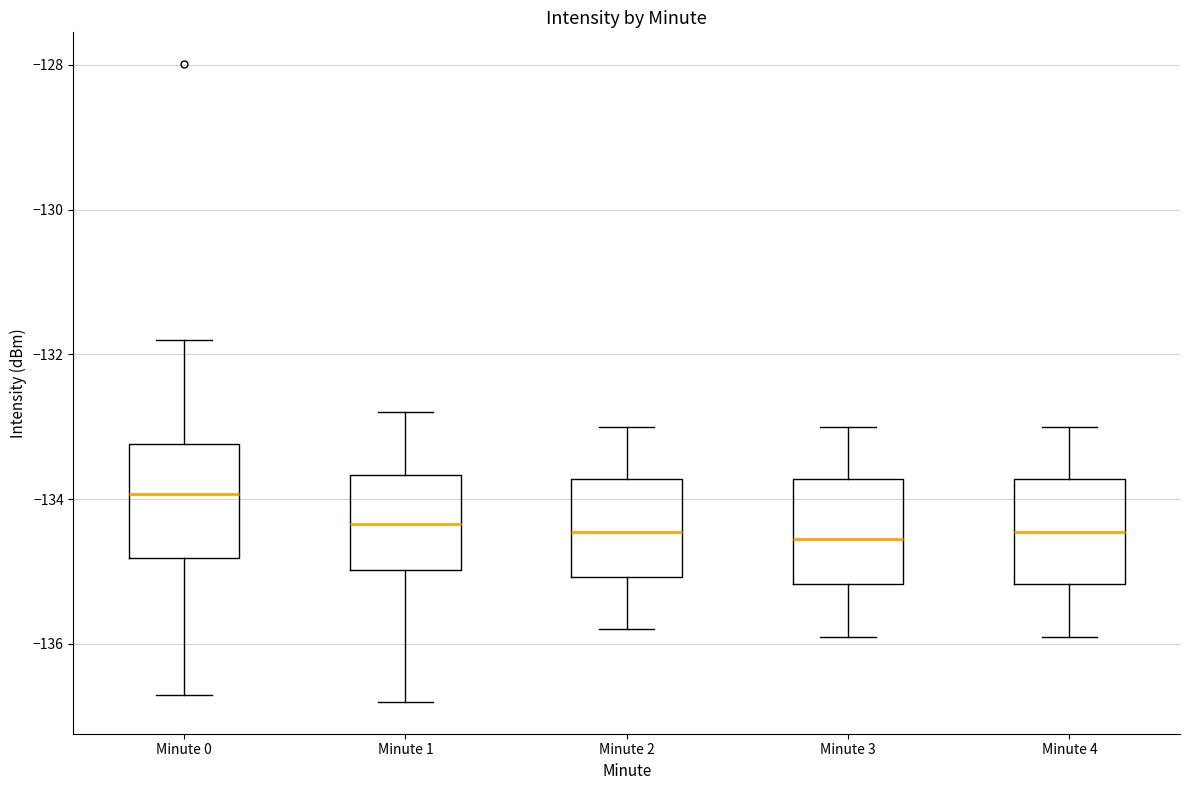

Reading left to right, read every box against the y-axis: the position of its median line, the range the box covers, and the ends of its whiskers. The values are not printed on the chart, so give them approximately, as read against the axis.

Minute 0: median -134.0, box -134.8 to -133.2, whiskers -136.8 to -131.8
Minute 1: median -134.4, box -135.0 to -133.6, whiskers -136.8 to -132.8
Minute 2: median -134.4, box -135.0 to -133.8, whiskers -135.8 to -133.0
Minute 3: median -134.6, box -135.2 to -133.8, whiskers -135.8 to -133.0
Minute 4: median -134.4, box -135.2 to -133.8, whiskers -135.8 to -133.0